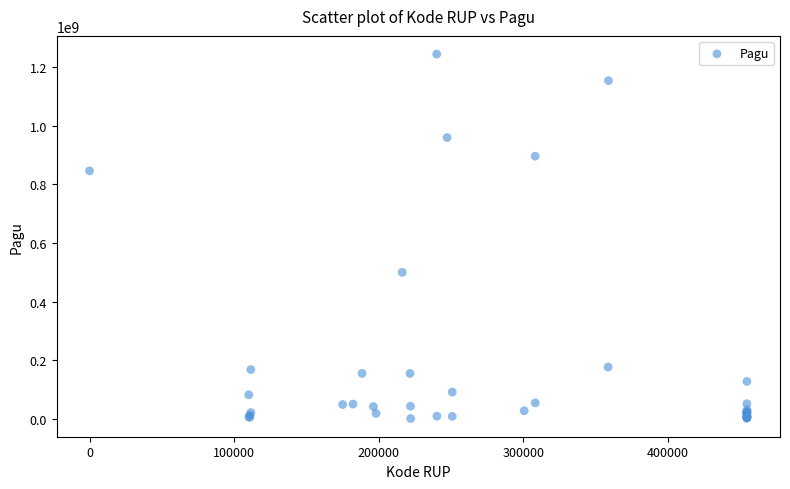

What Y value in the scatter plot is closest to 622840000?

499932000